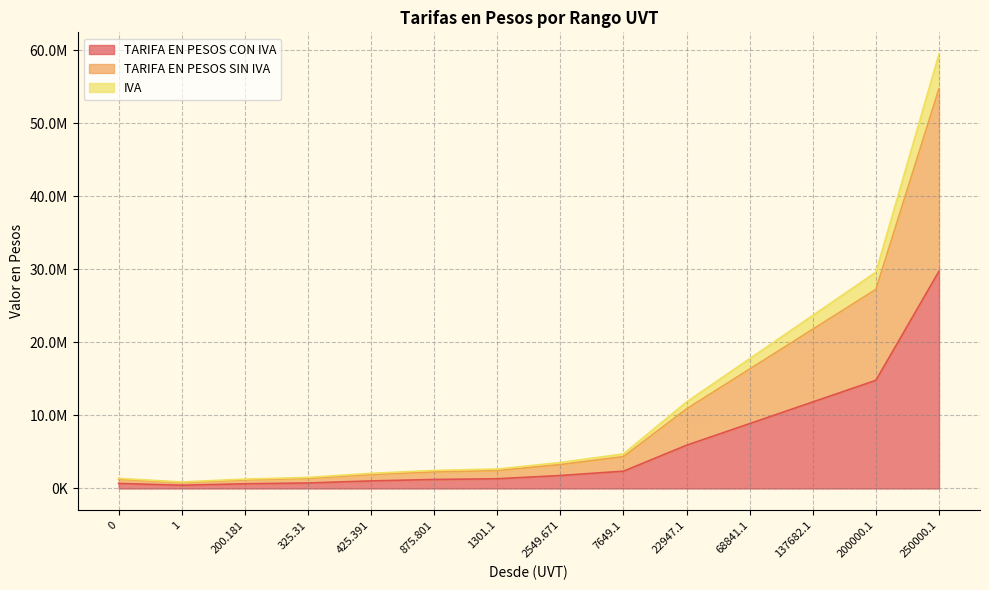

What is the label of the 8th point from the left?

2549.671